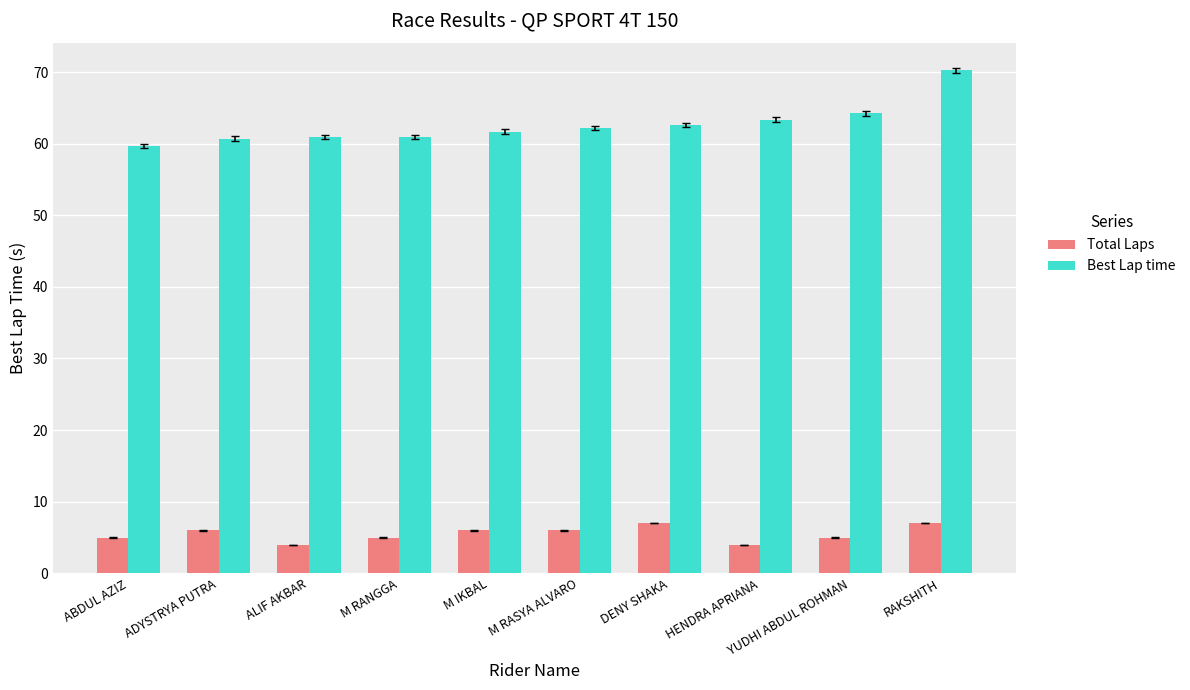

What is the approximate value of Total Laps at RAKSHITH?

7.0